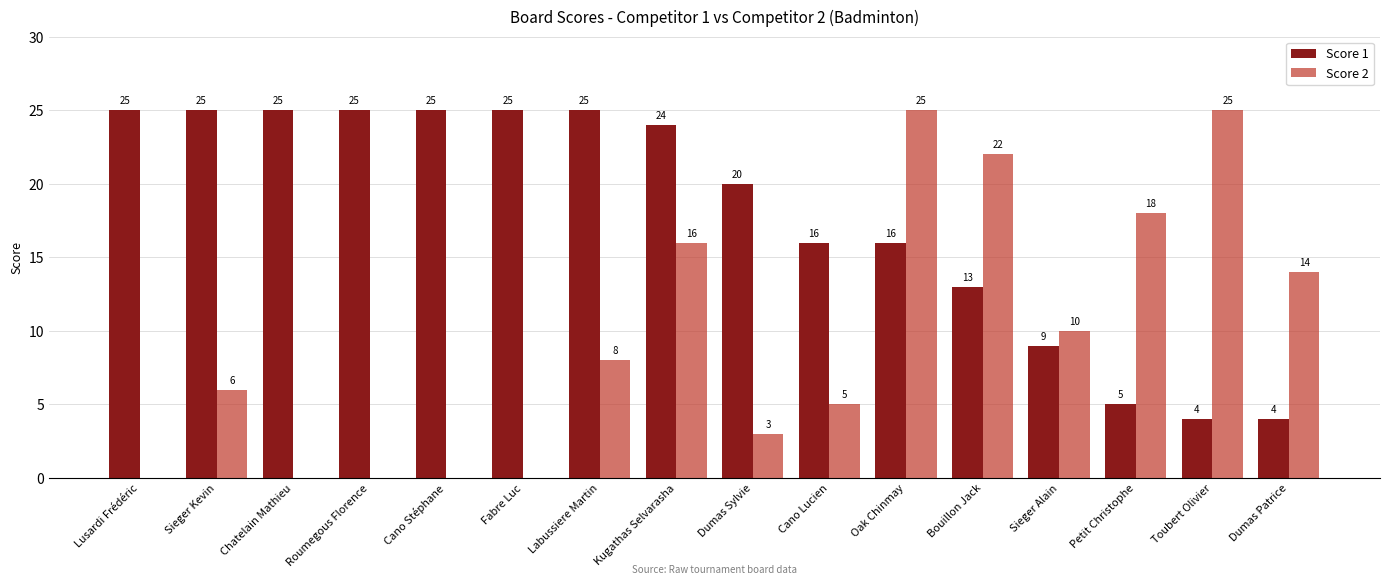

The value of Score 1 at Cano Lucien is 23. True or false?

False